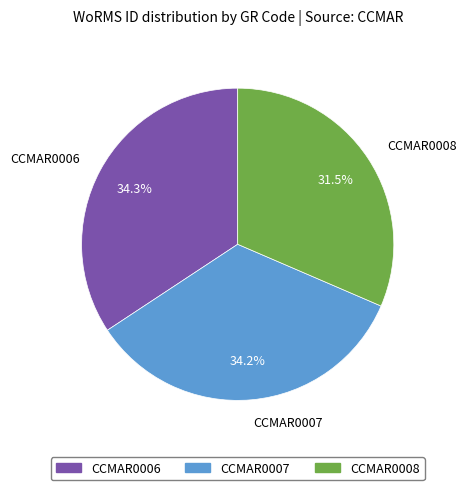

Combined, do CCMAR0008 and CCMAR0006 account for over 50%?

Yes